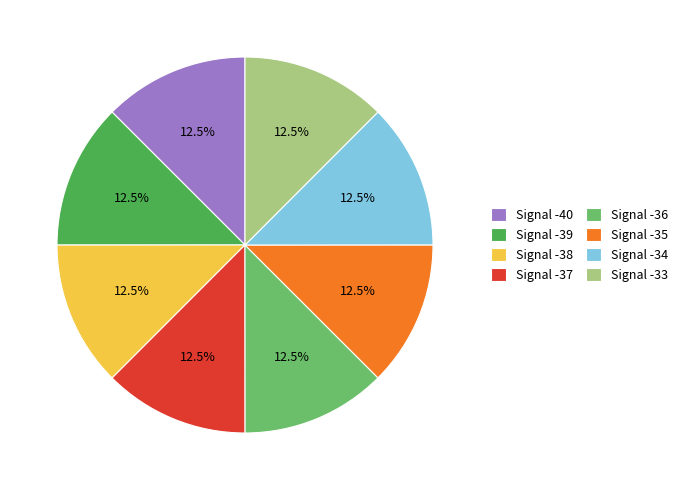

How much of the chart is everything except Signal -38?

87.5%